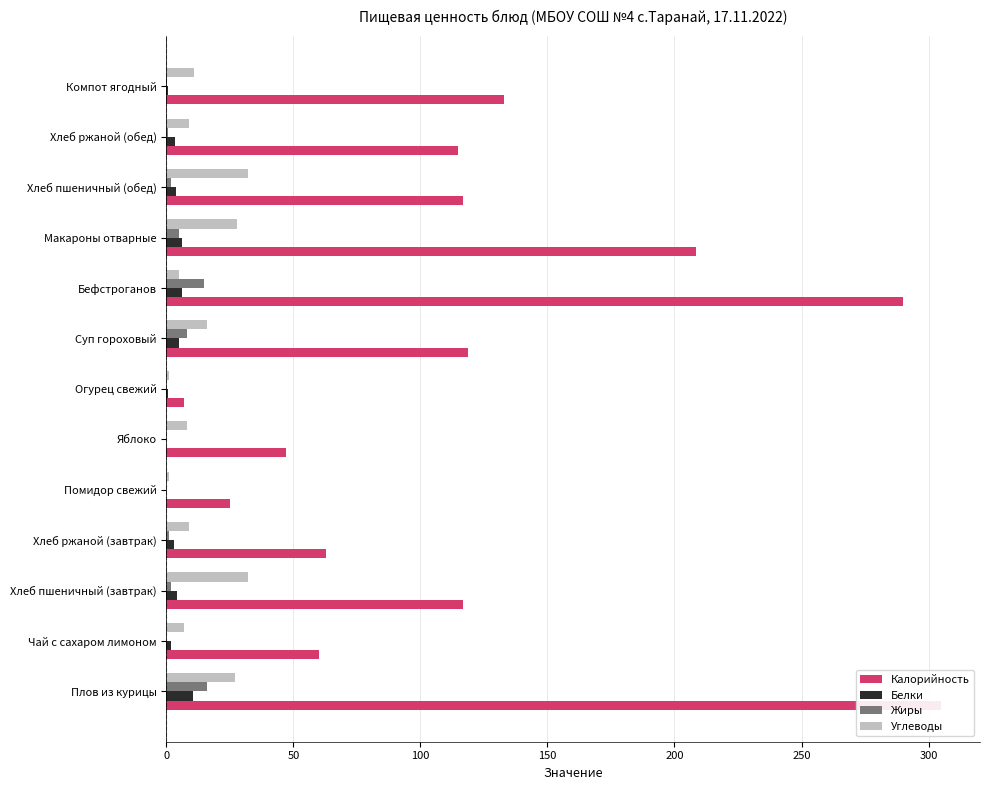

The Жиры series shows 1.1 at Хлеб пшеничный (обед). True or false?

False